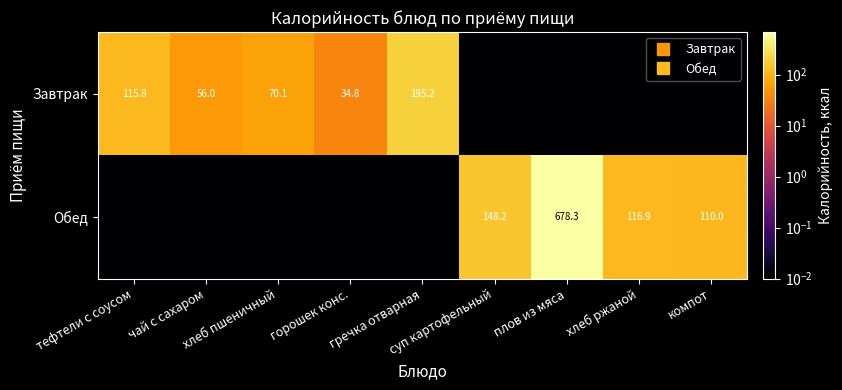

What is the sum of all Завтрак values?

471.9